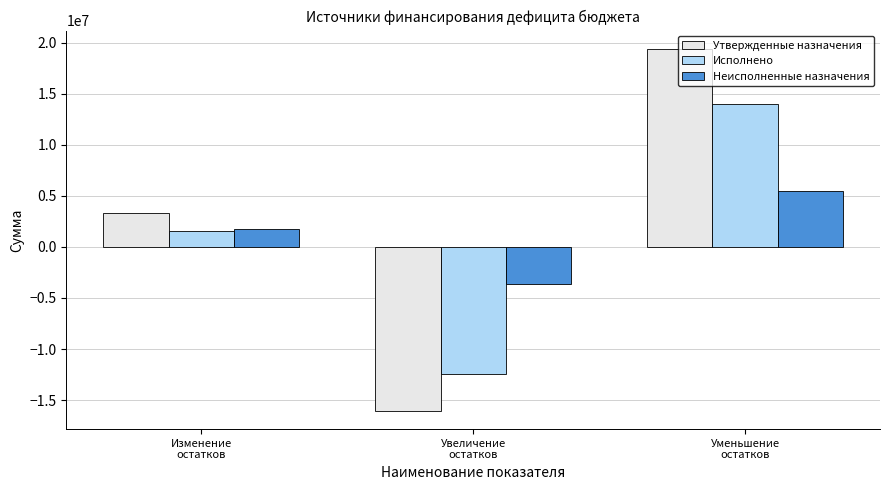

What is the value of the Неисполненные назначения bar at the 1st from the left?

1798214.5